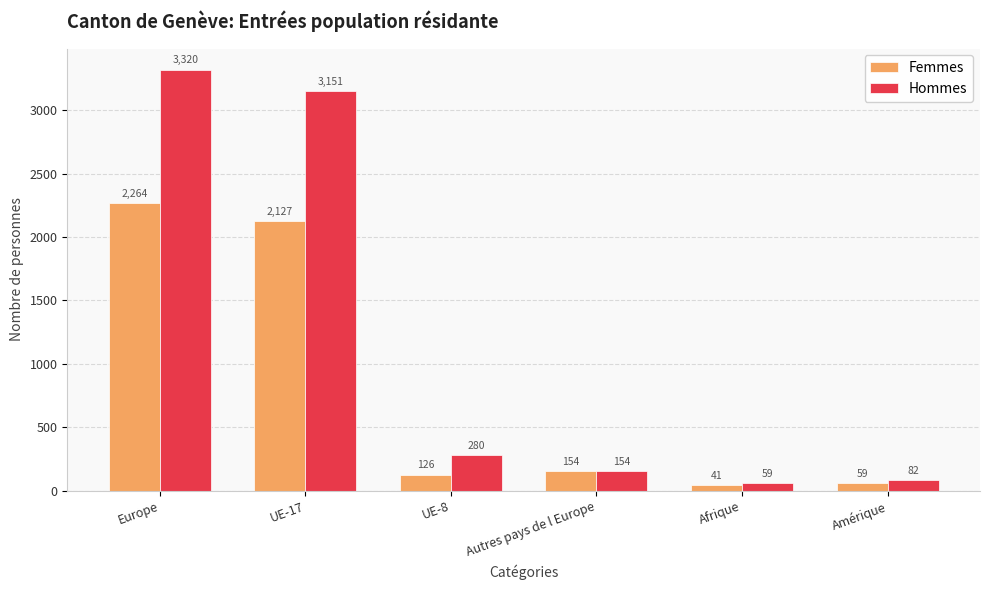

What is the minimum value for Hommes?

59